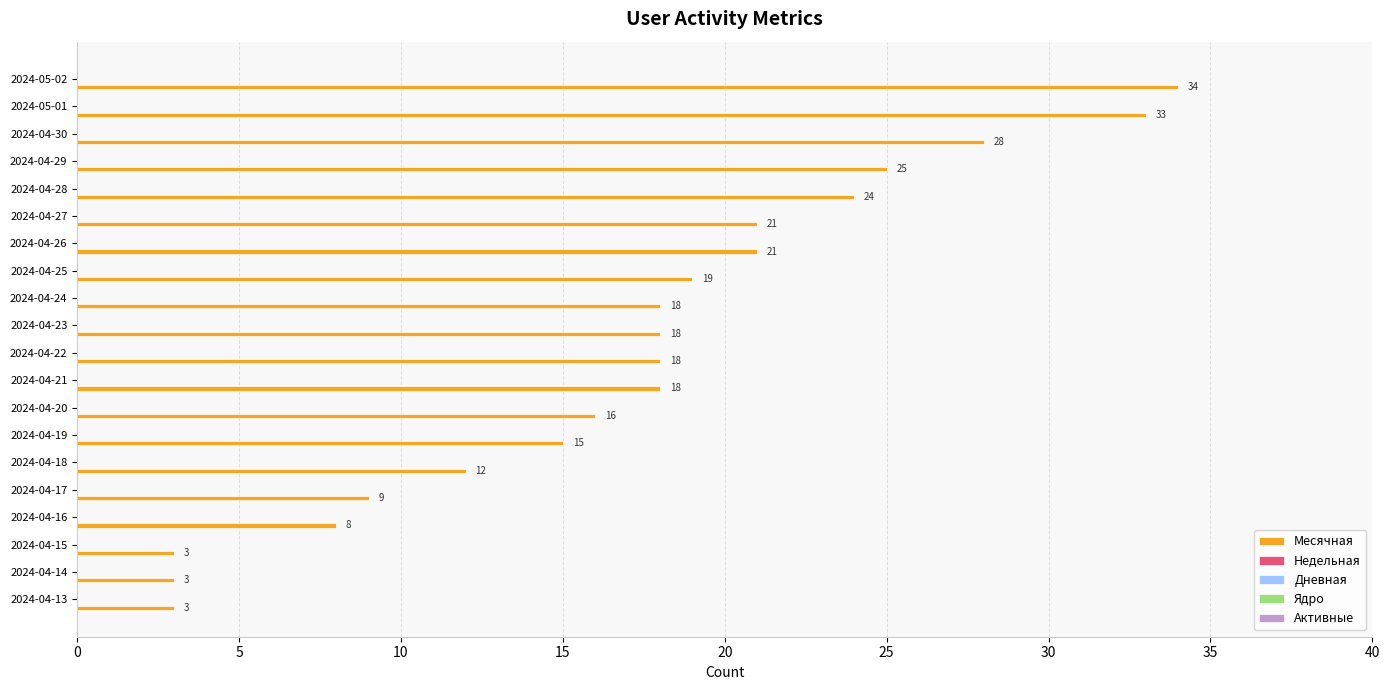

Reading bottom to top, extract all data points from this chart.

3	3	3	8	9	12	15	16	18	18	18	18	19	21	21	24	25	28	33	34